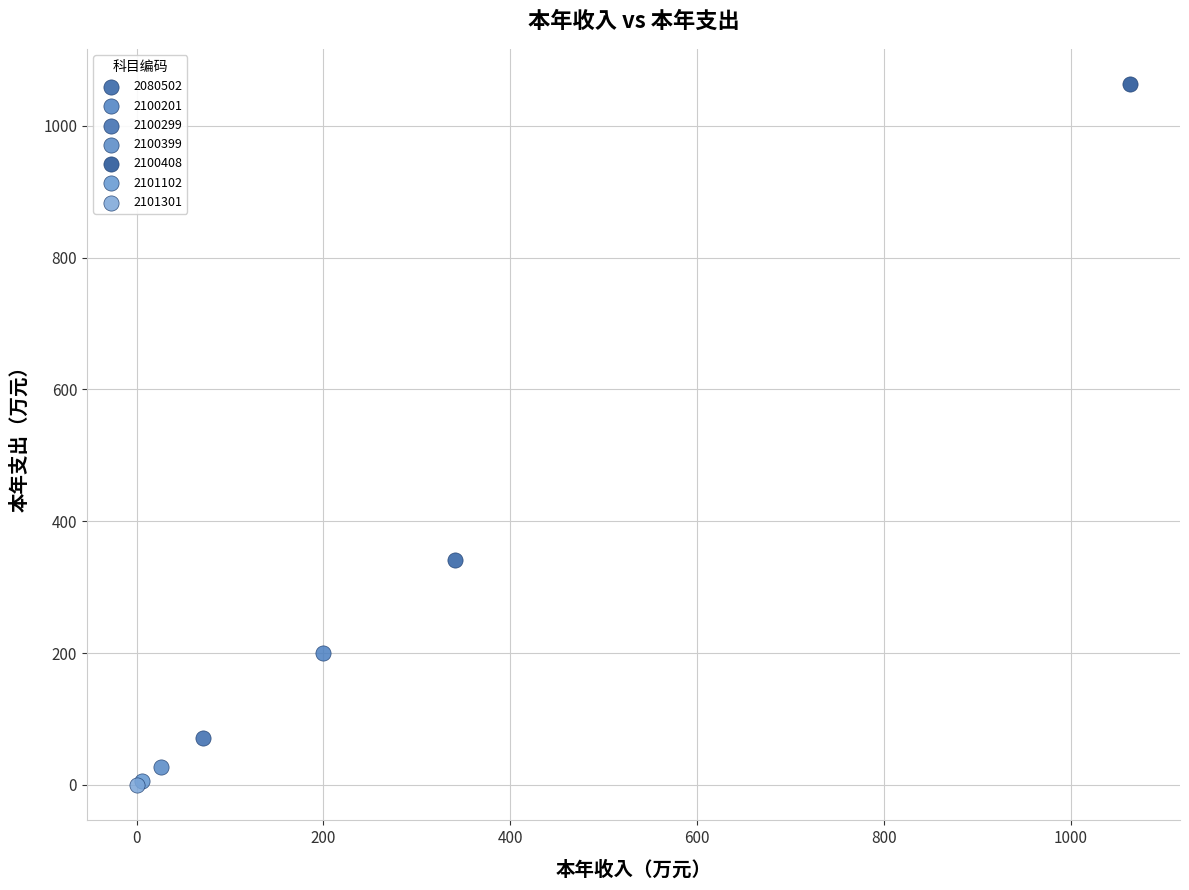

Which series reaches the maximum Y coordinate?

2100408